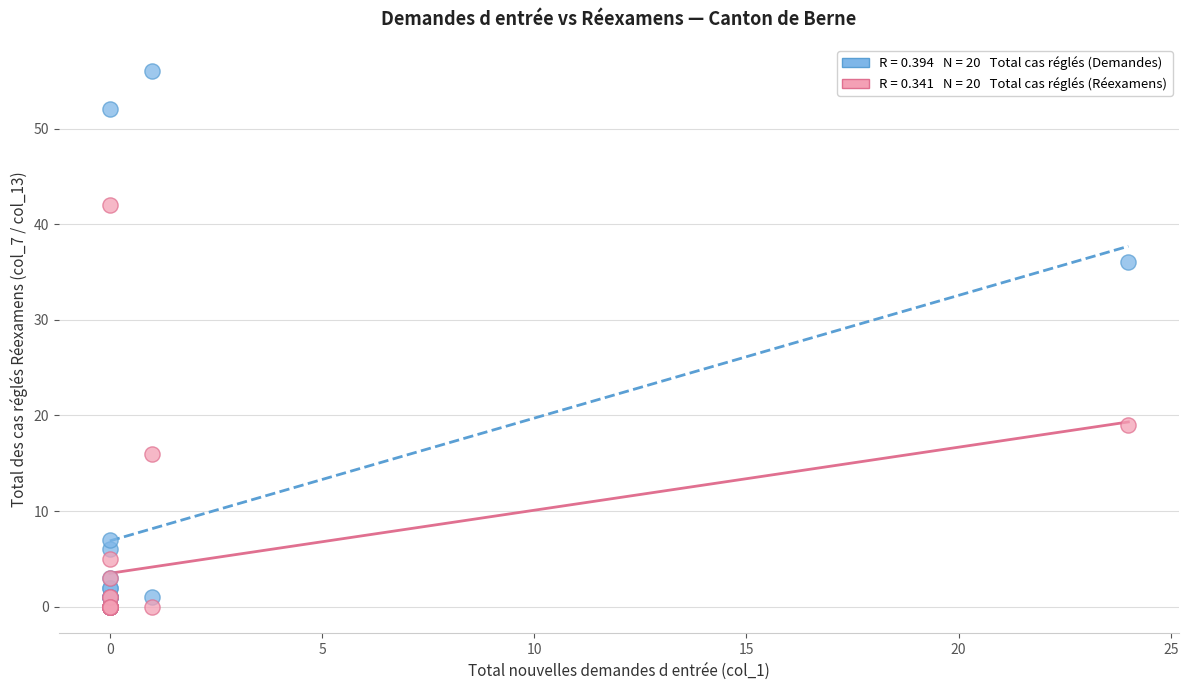

Across all series, what Y value is closest to 28?

36